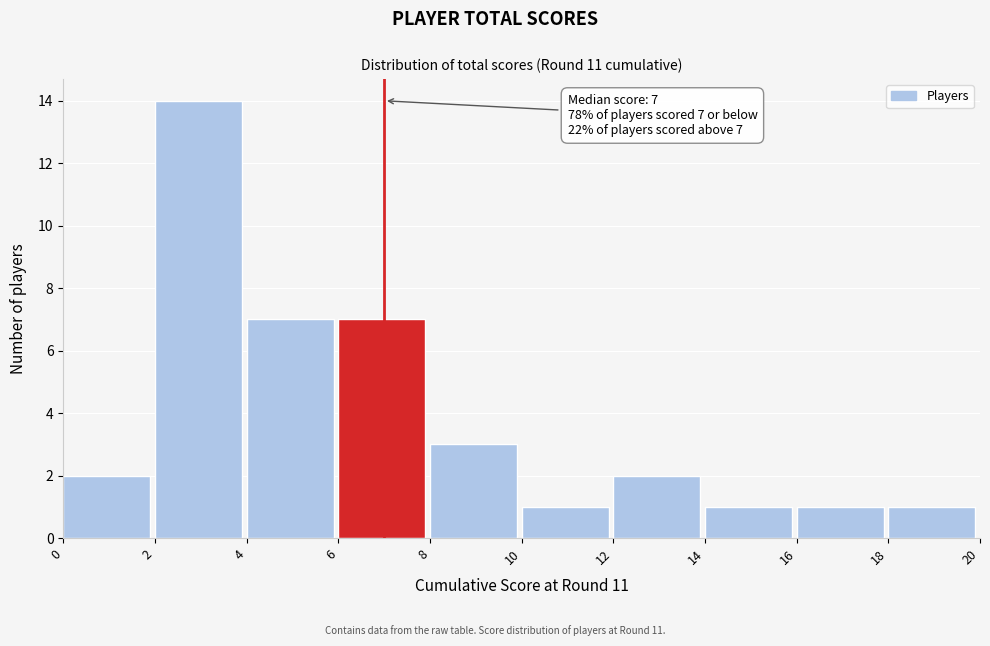

Which range on the x-axis has the tallest bar?

2 to 4